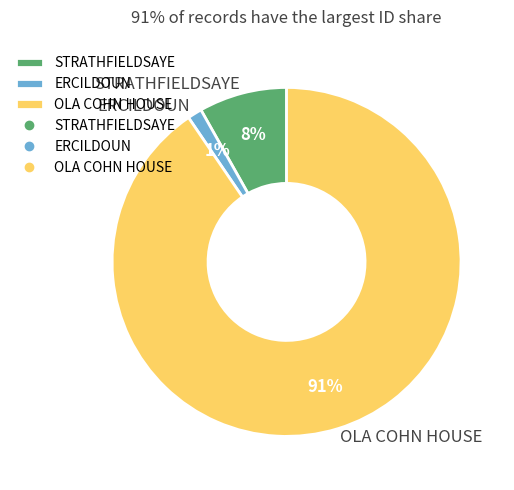

Is the sum of OLA COHN HOUSE and ERCILDOUN greater than half?

Yes